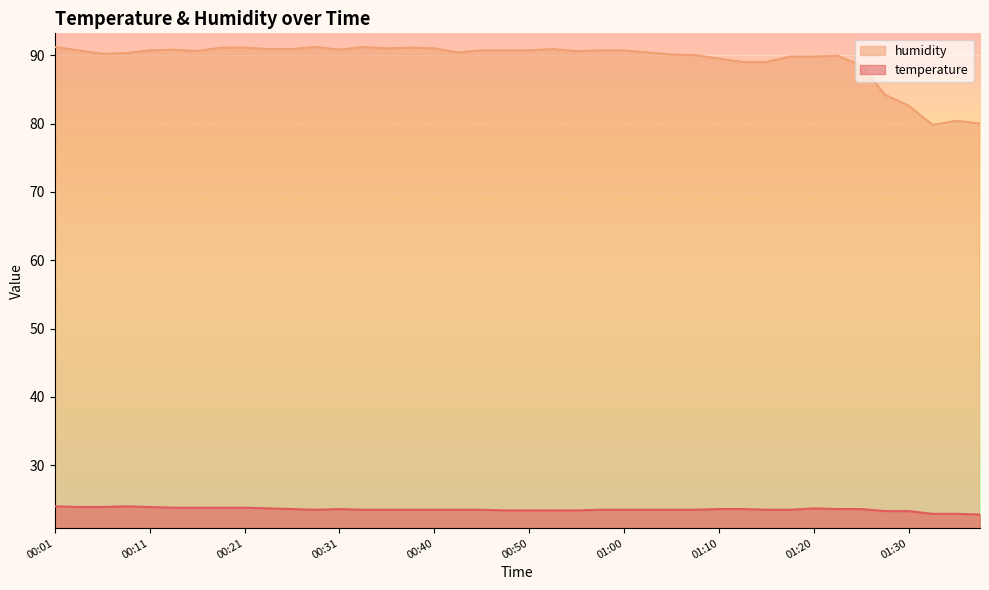

At which category is the sum across all series the highest?

00:01